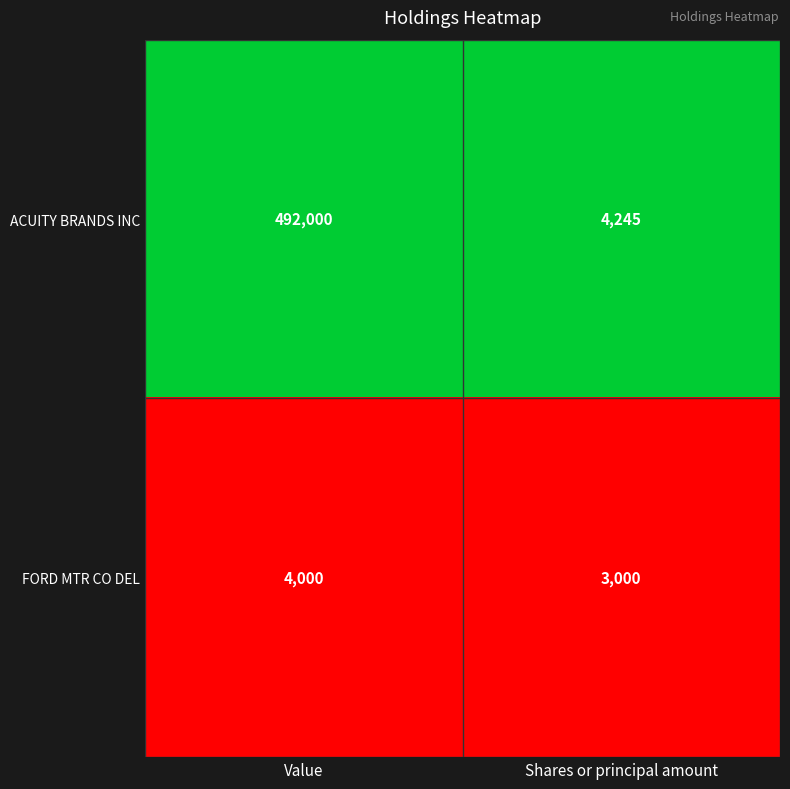

What is the spread (max minus min) of values at Value?

488000